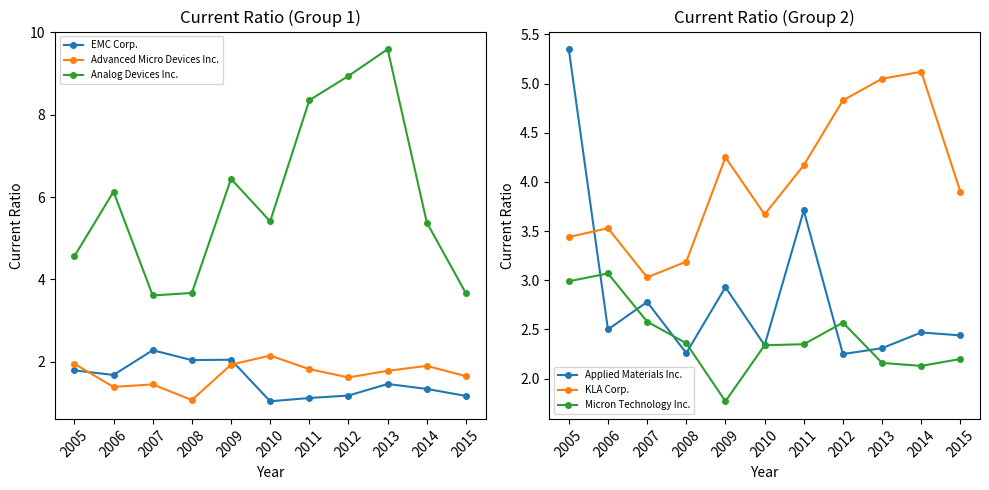

List the labels in order of Advanced Micro Devices Inc. value, largest first.

2010, 2005, 2009, 2014, 2011, 2013, 2015, 2012, 2007, 2006, 2008